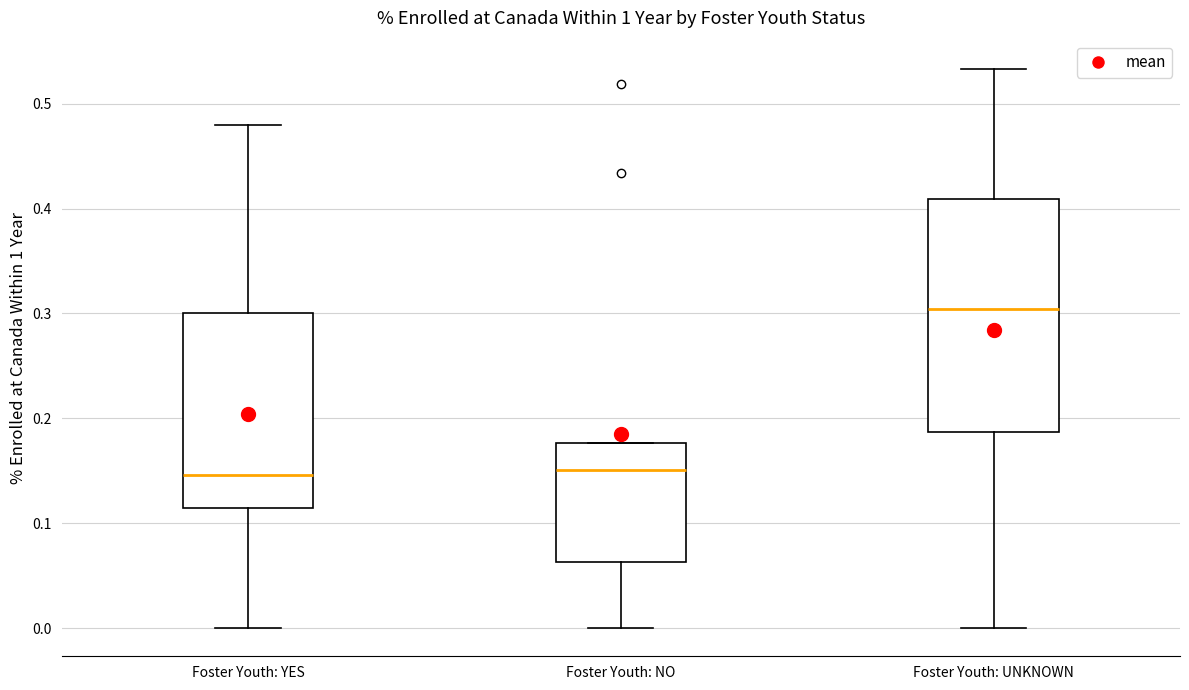

Which box's median line is the highest?

Foster Youth: UNKNOWN